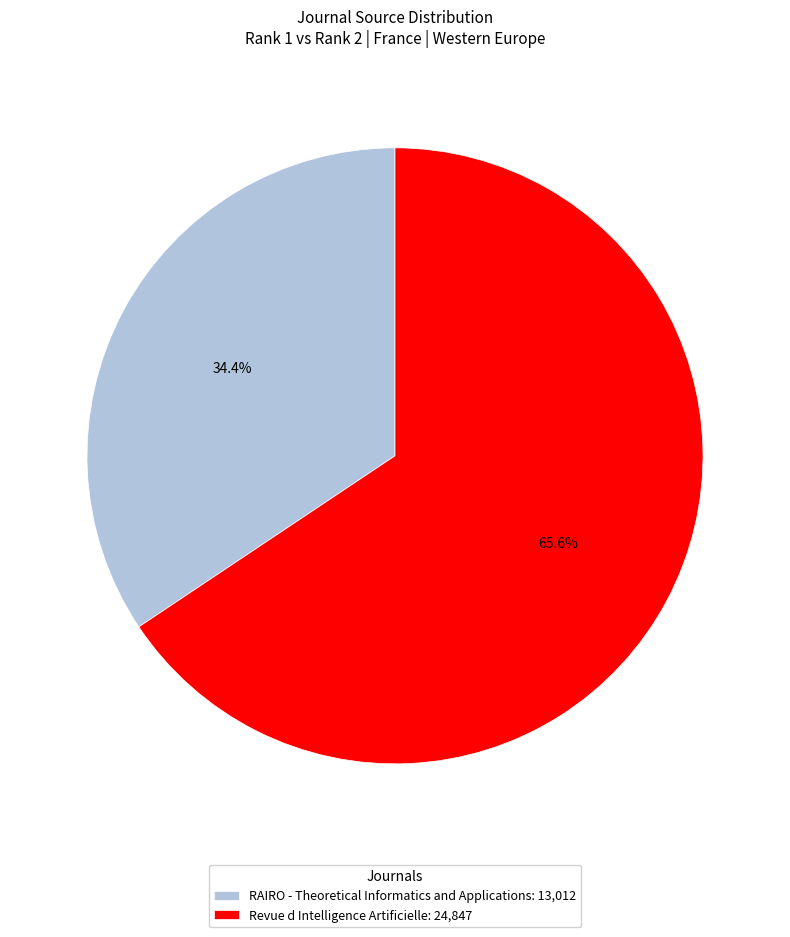

To the nearest percent, what is the combined percentage of Revue d Intelligence Artificielle and RAIRO - Theoretical Informatics and Applications?

100%